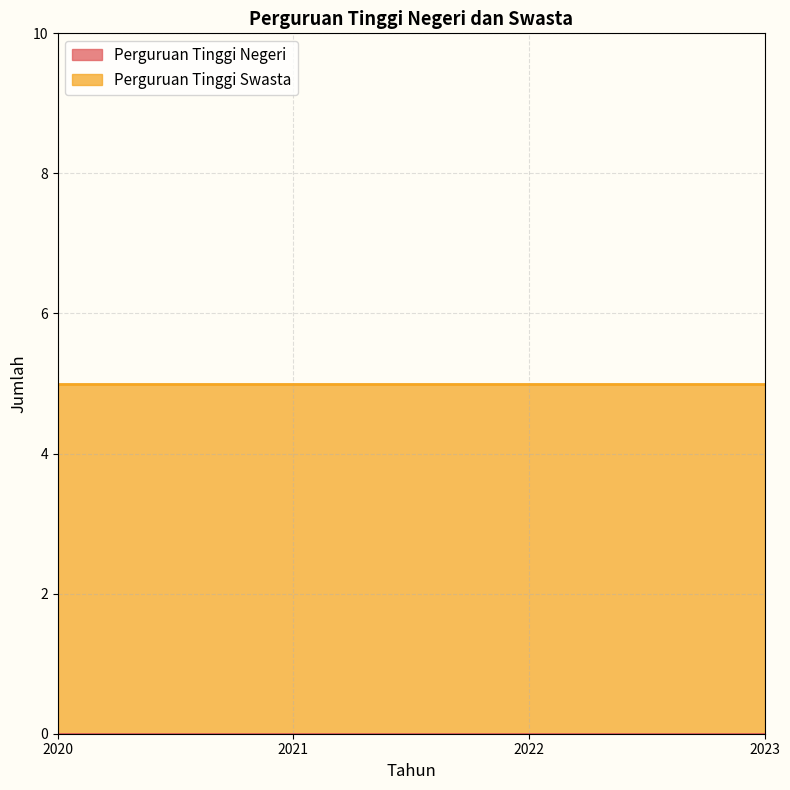

List the series in order of their peak value, lowest first.

Perguruan Tinggi Negeri, Perguruan Tinggi Swasta